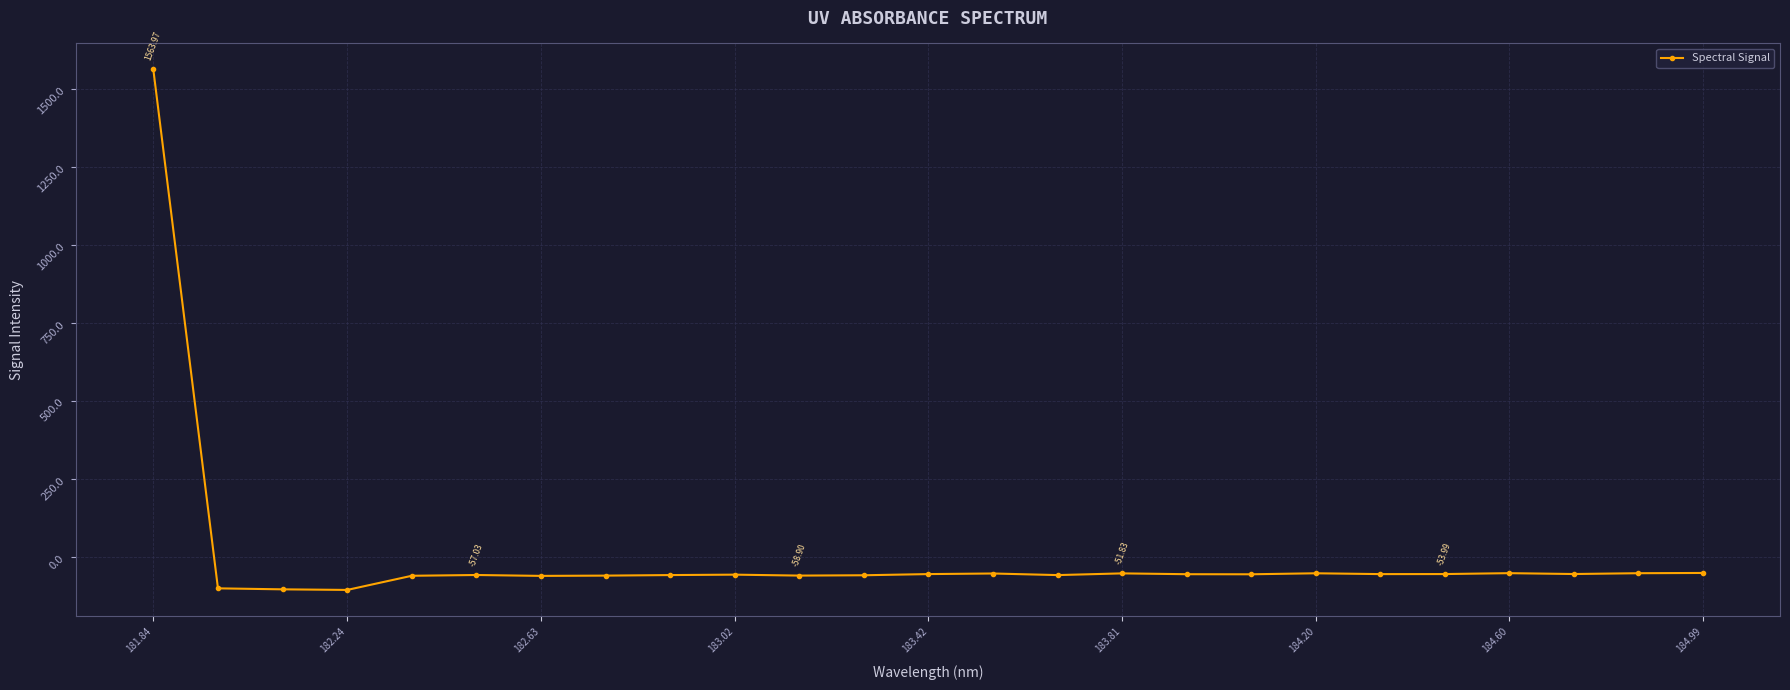

What is the average value?

4.0